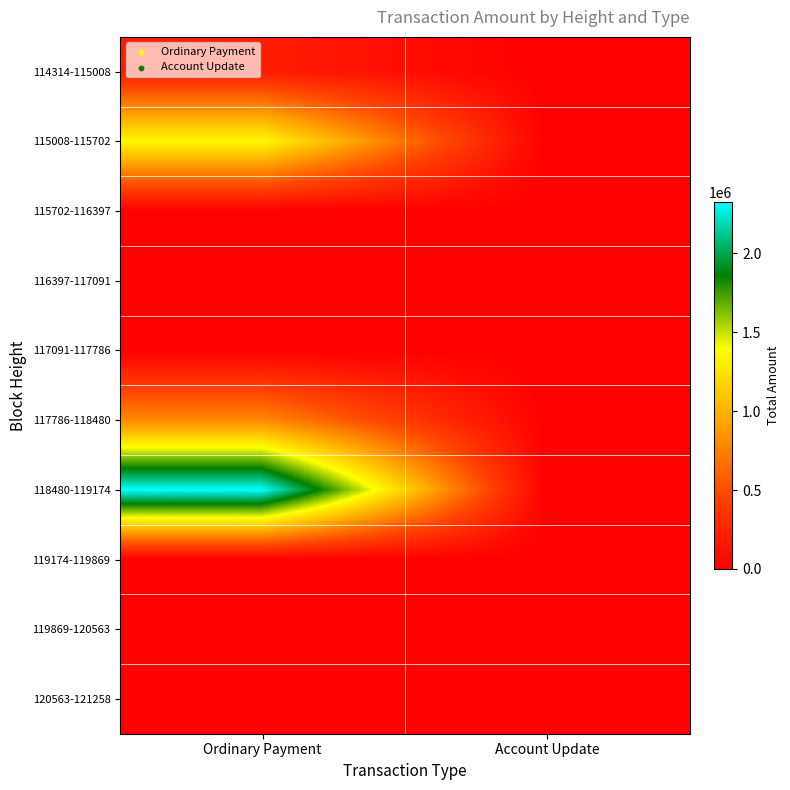

How many data points does each series have?

2